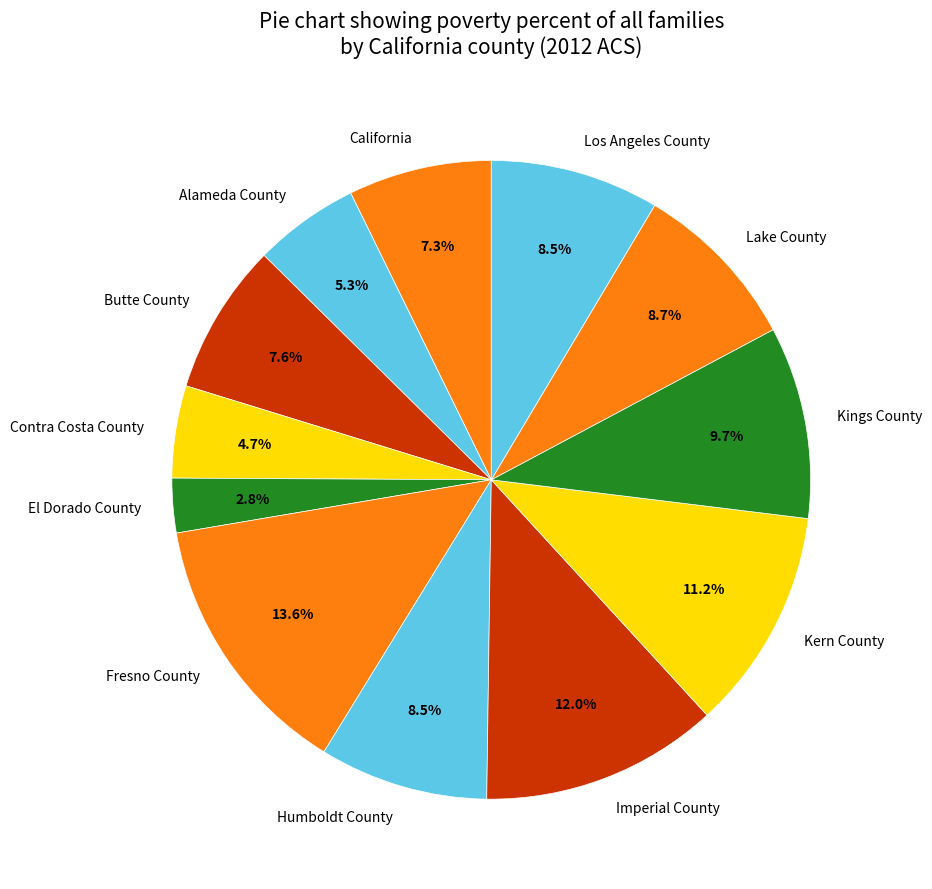

Is there any slice that represents more than half of the pie?

No